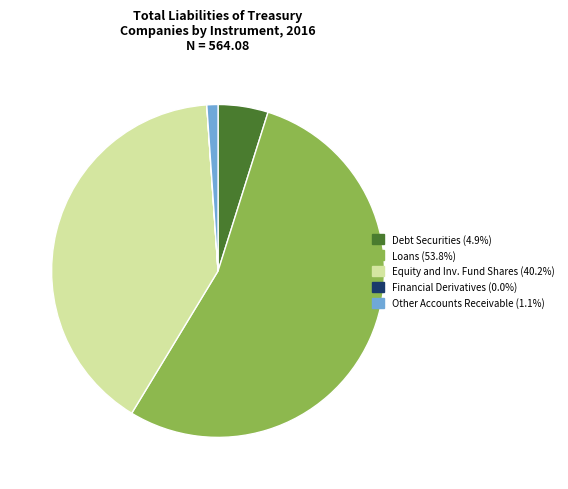

Is there any slice that represents more than half of the pie?

Yes